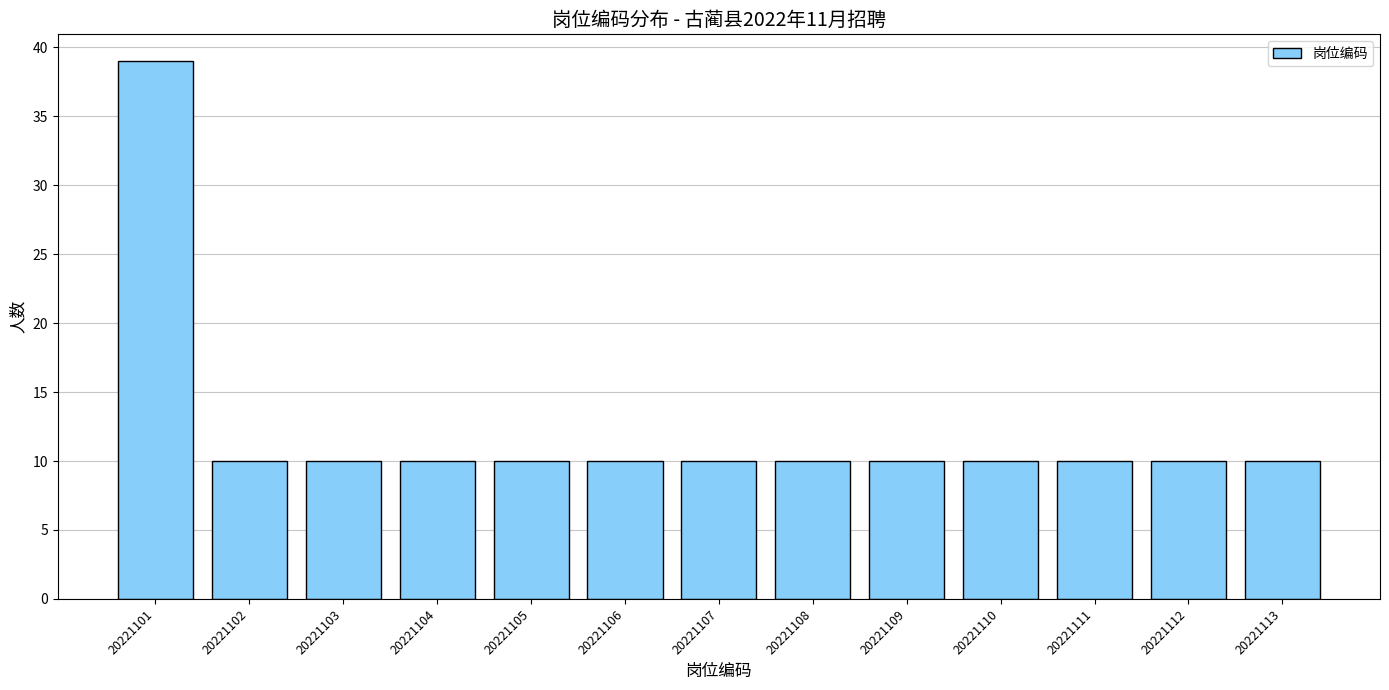

Reading left to right, transcribe all the data shown in this chart.

20221101=39	20221102=10	20221103=10	20221104=10	20221105=10	20221106=10	20221107=10	20221108=10	20221109=10	20221110=10	20221111=10	20221112=10	20221113=10